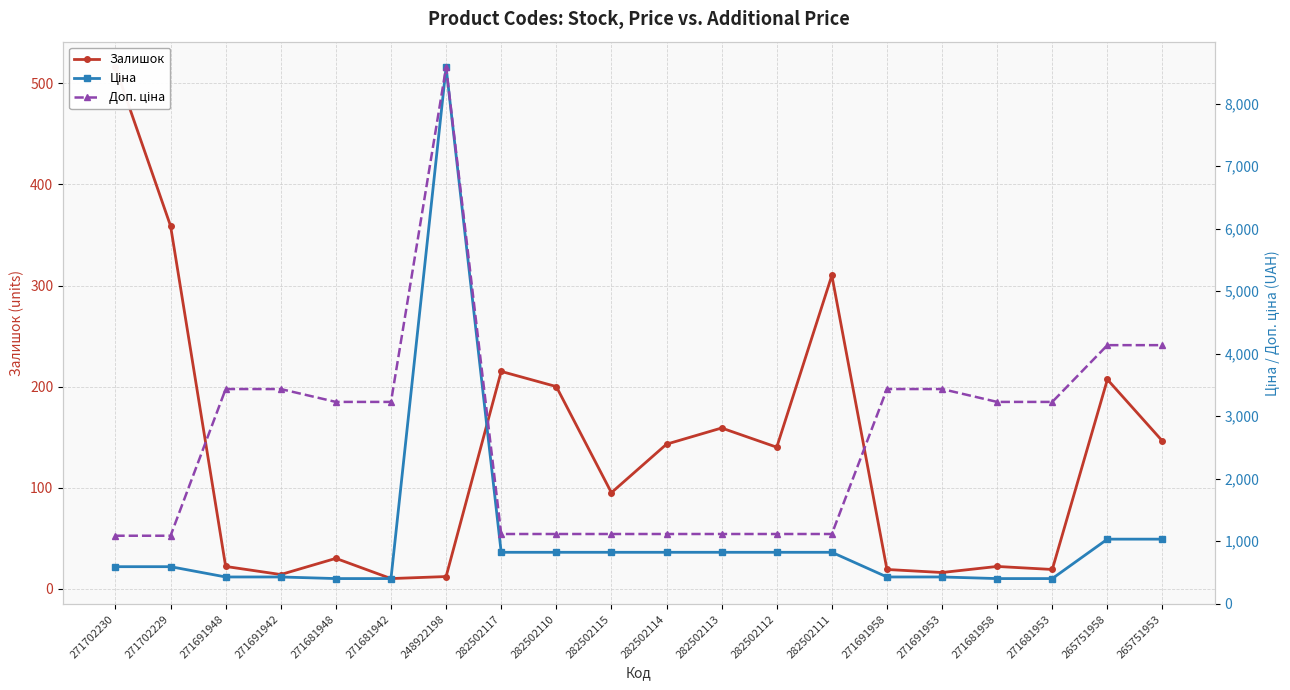

True or false: Ціна and Доп. ціна cross at least once.

False